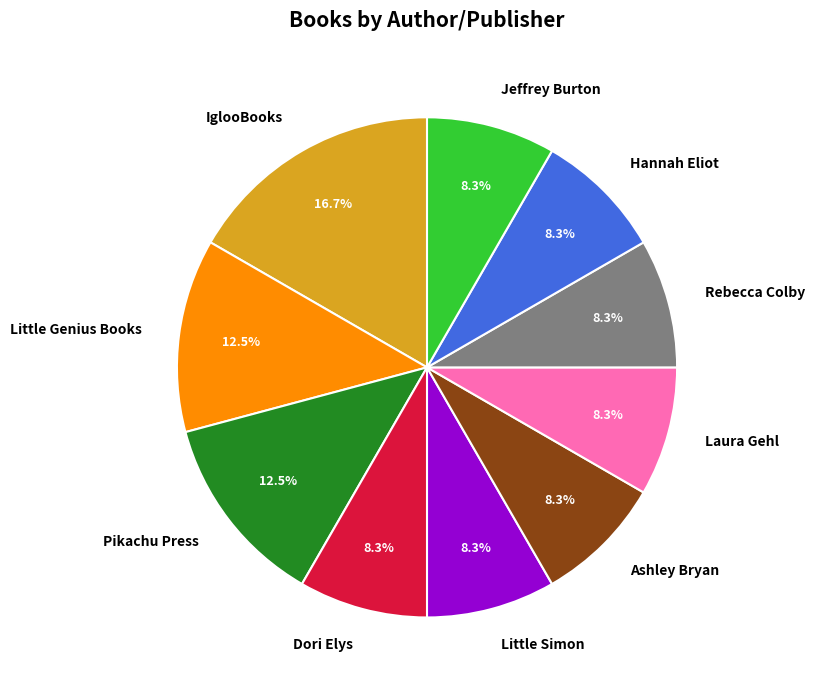

Which category has the biggest portion of the pie?

IglooBooks